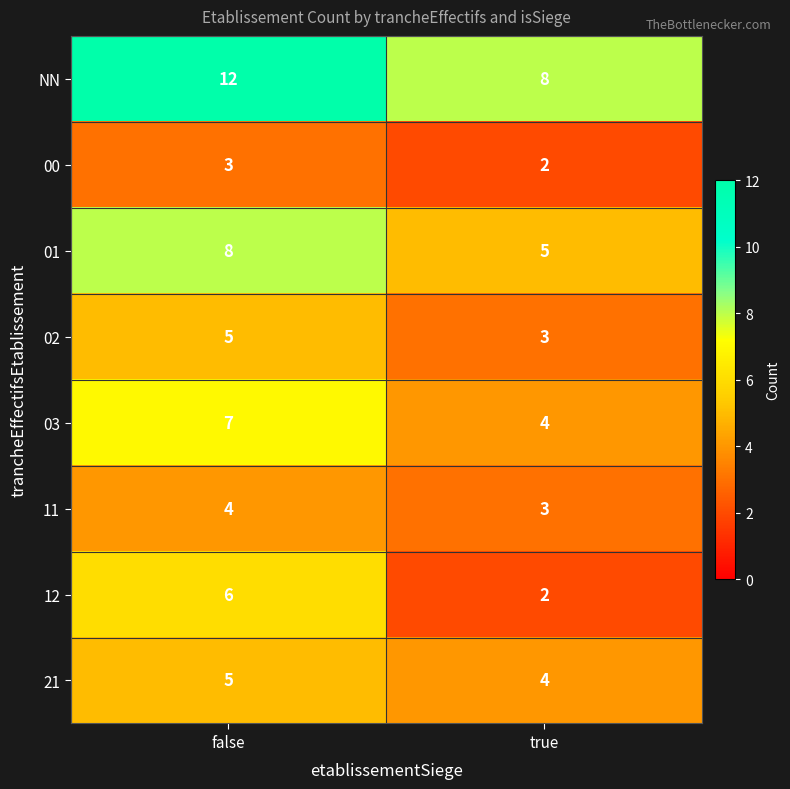

What is the total value across all series at false?

50